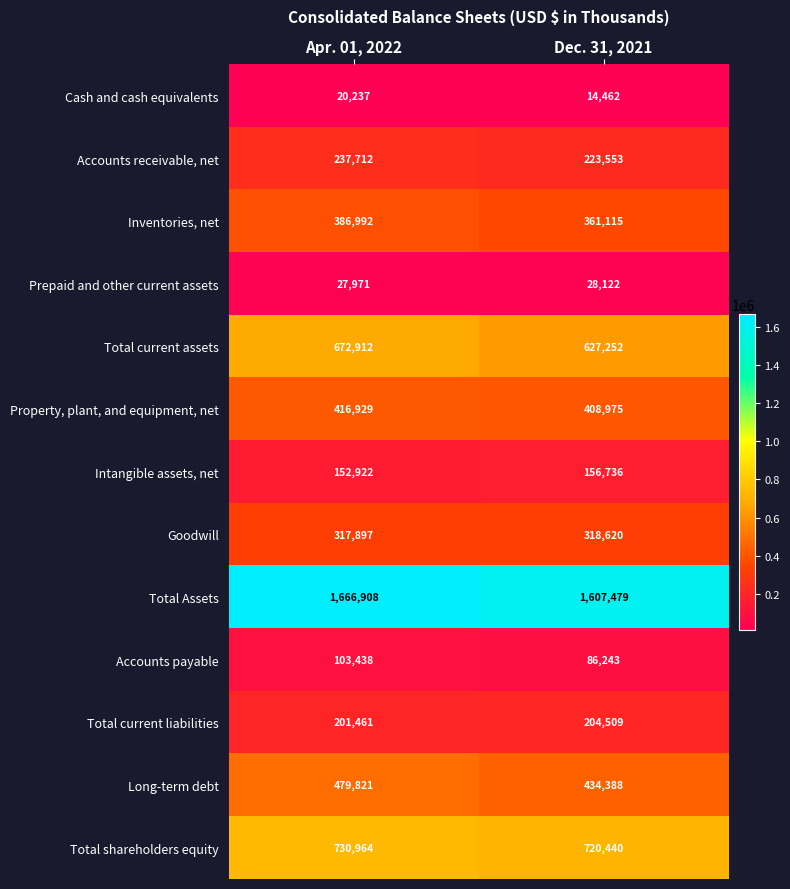

At which category is the sum across all series the highest?

Apr. 01, 2022